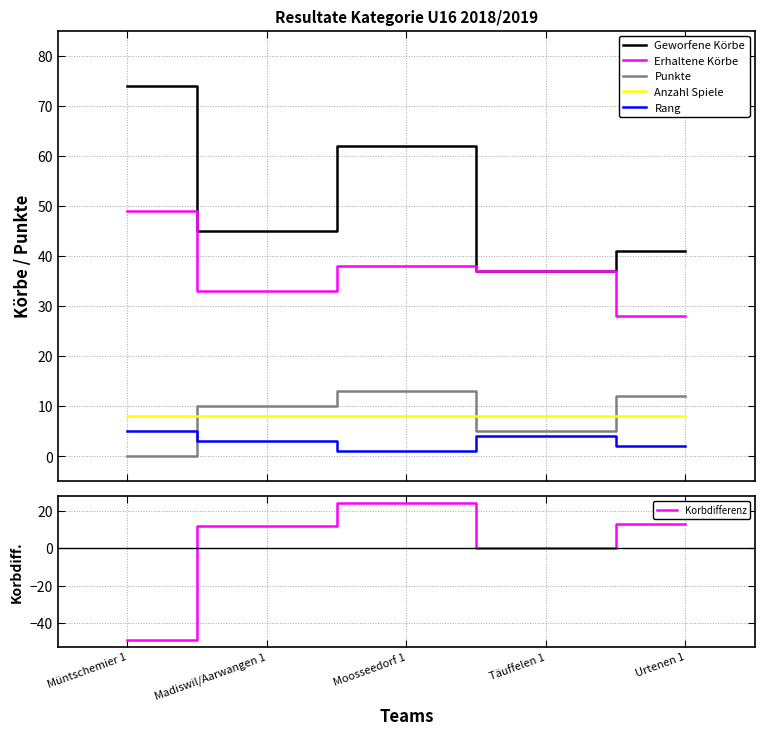

What is the difference between the Geworfene Körbe values at Täuffelen 1 and Moosseedorf 1?

25